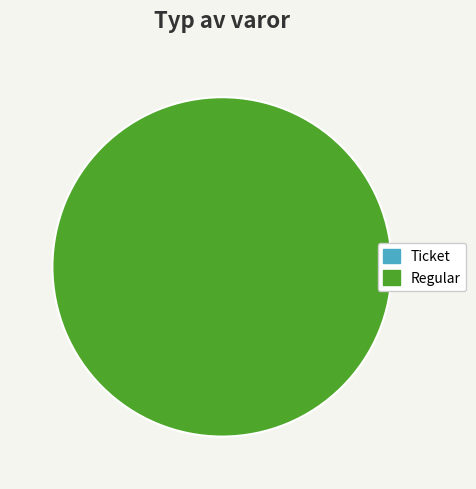

True or false: Ticket accounts for 0% of the total.

True